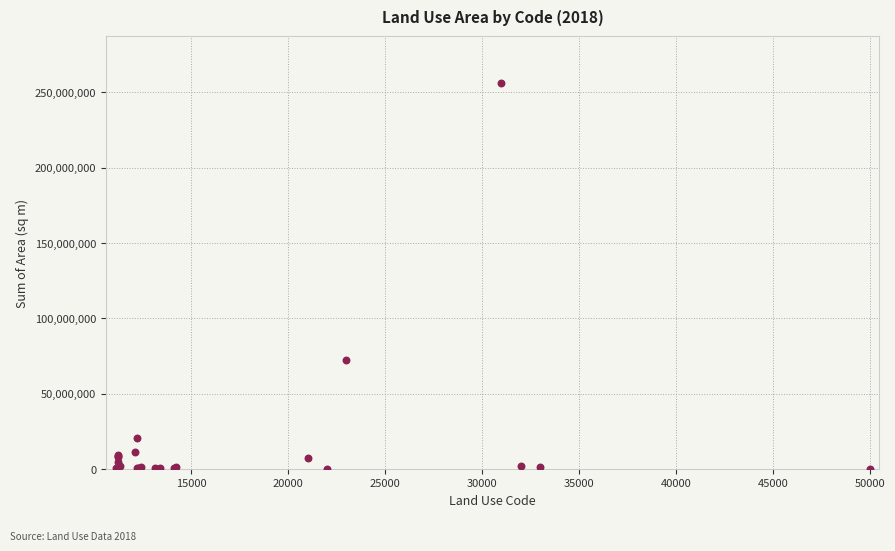

What Y value in the scatter plot is closest to 128189284?

72447615.7